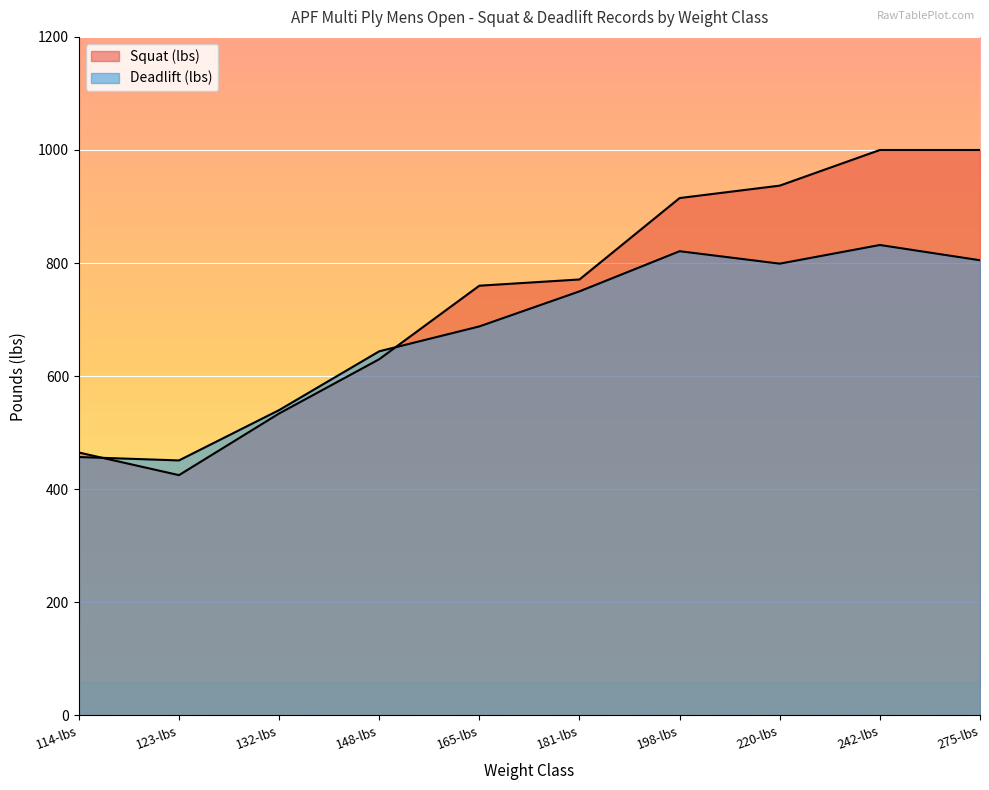

Between 123-lbs and 132-lbs, which series saw the biggest shift?

Squat (lbs)